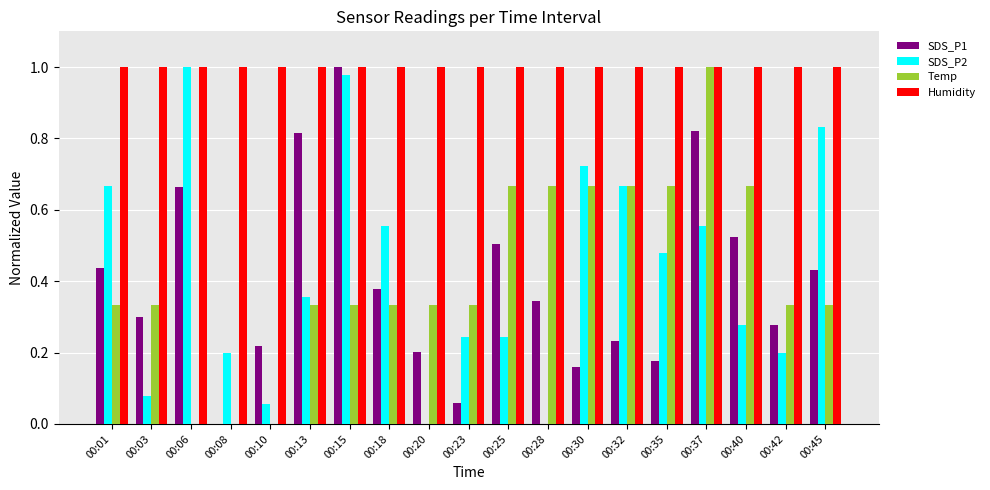

Which series changed the most between 00:23 and 00:35?

Temp